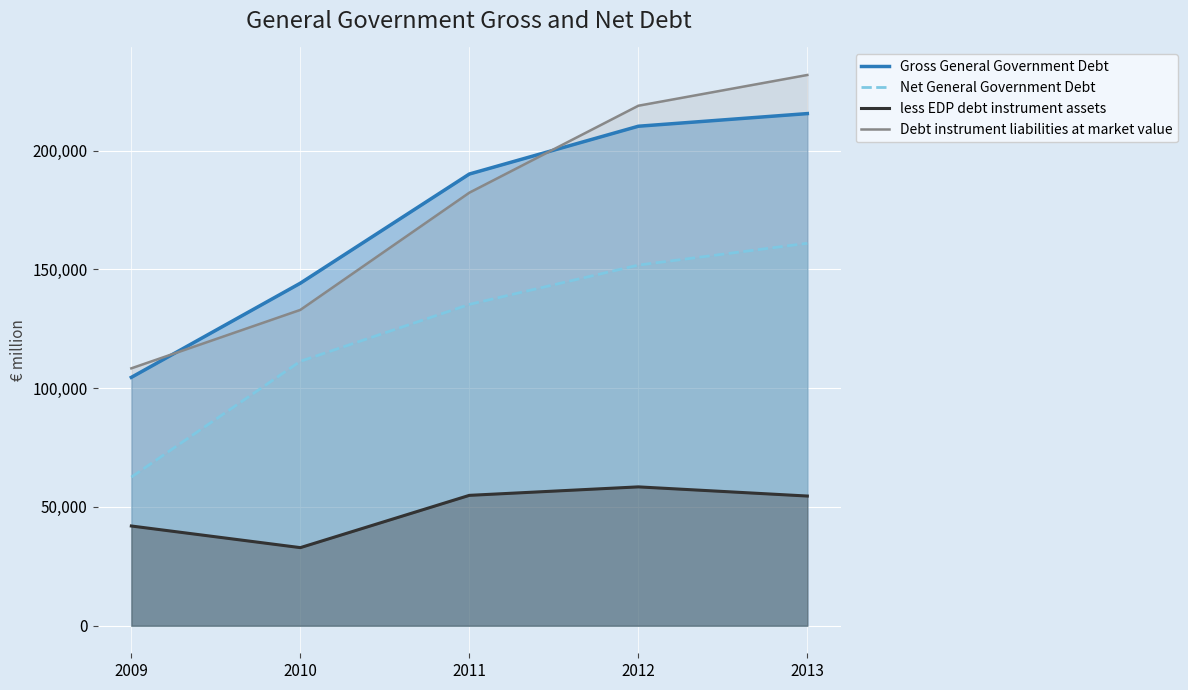

What is the value of the less EDP debt instrument assets point at the 5th from the left?

54588